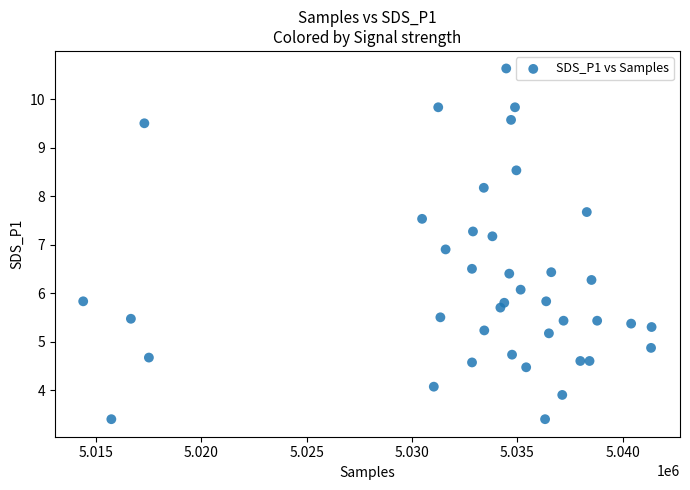

What is the range of Y values (max minus min)?

7.2